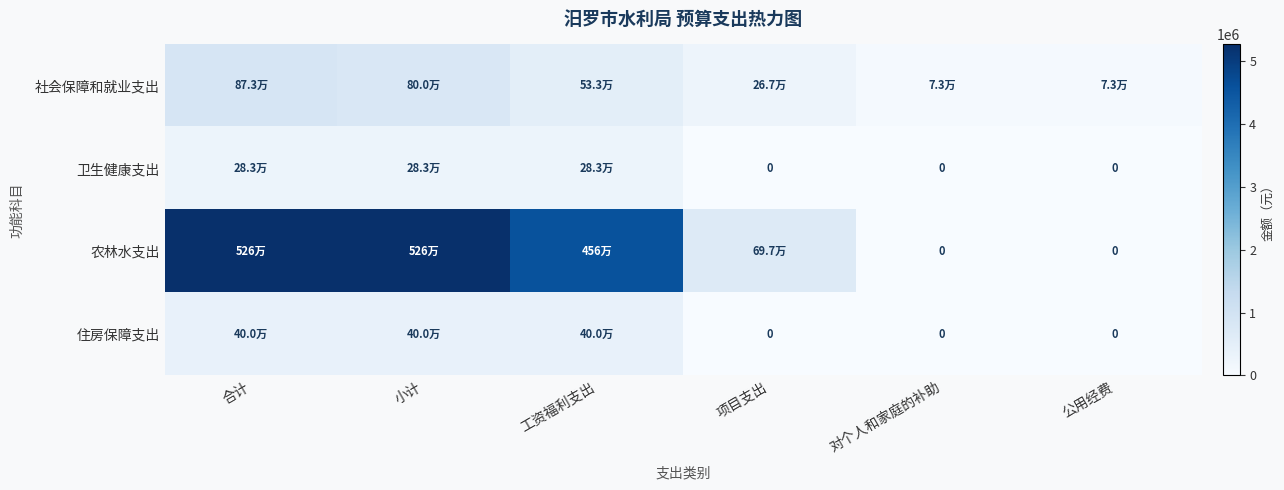

At which category is the sum across all series the highest?

合计